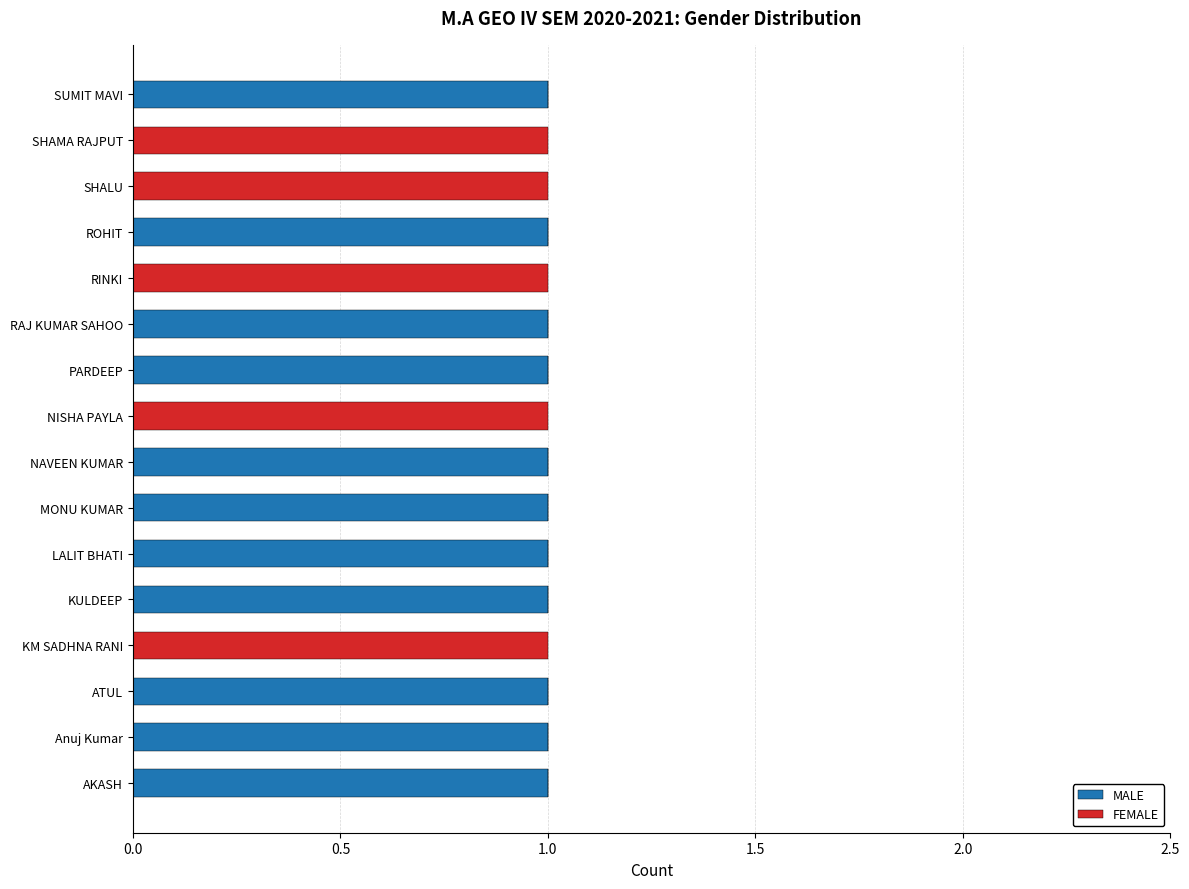

Is it true that MALE equals 0 at MONU KUMAR?

False